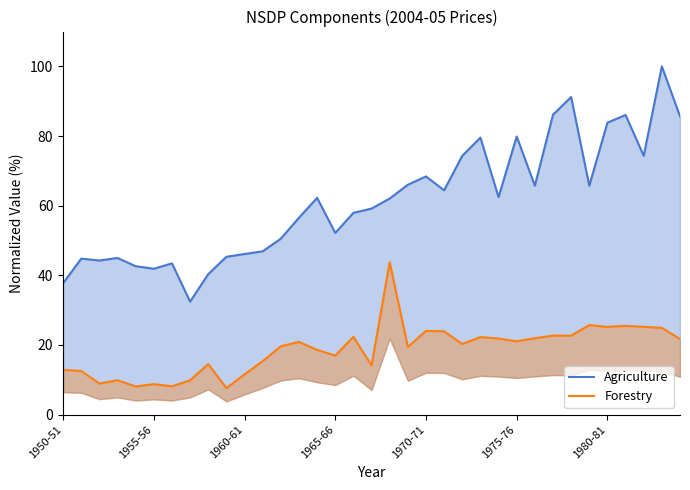

At how many categories does at least one series exceed 62?

18